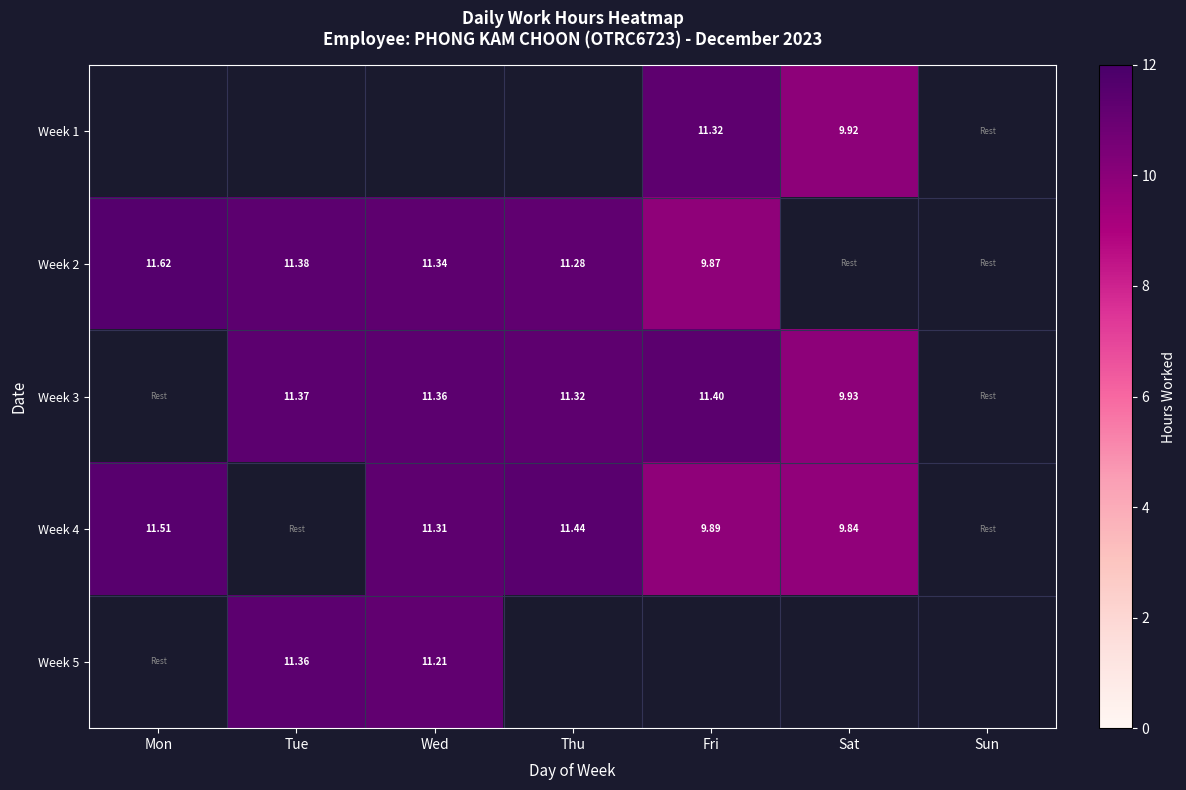

Is the value of Week 4 at Mon greater than the value of Week 1 at Fri?

Yes